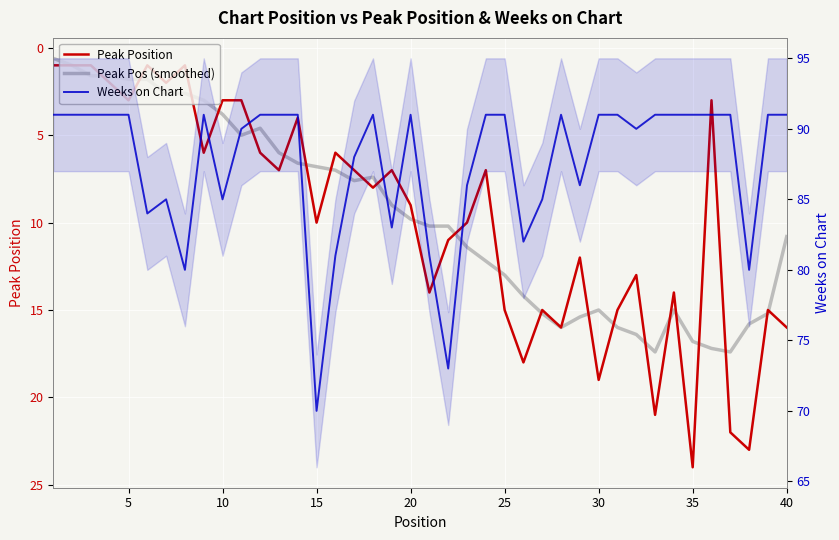

Rank the series by their maximum value, from highest to lowest.

Weeks on Chart, Peak Position, Peak Pos (smoothed)